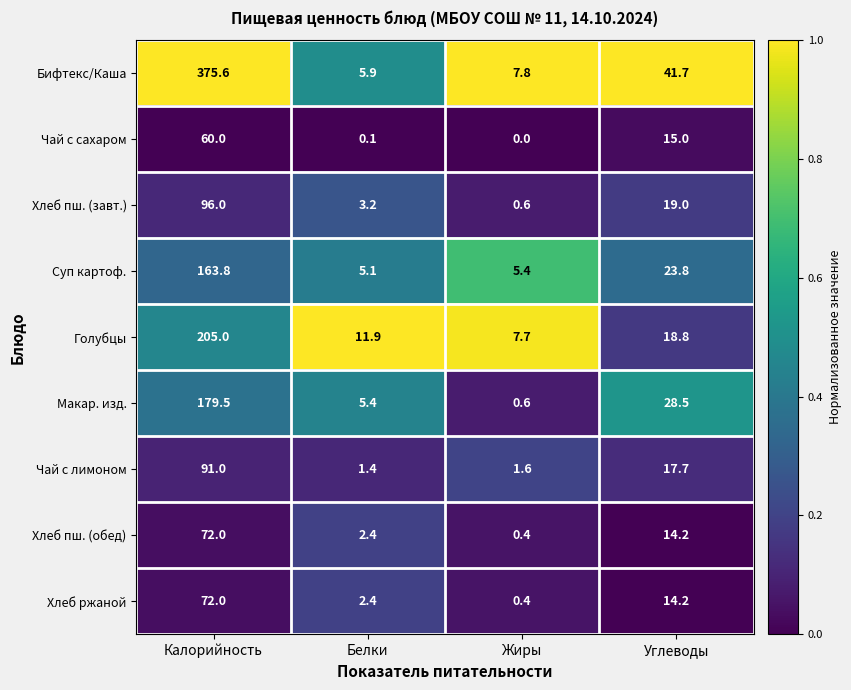

At which category is the sum across all series the highest?

Калорийность